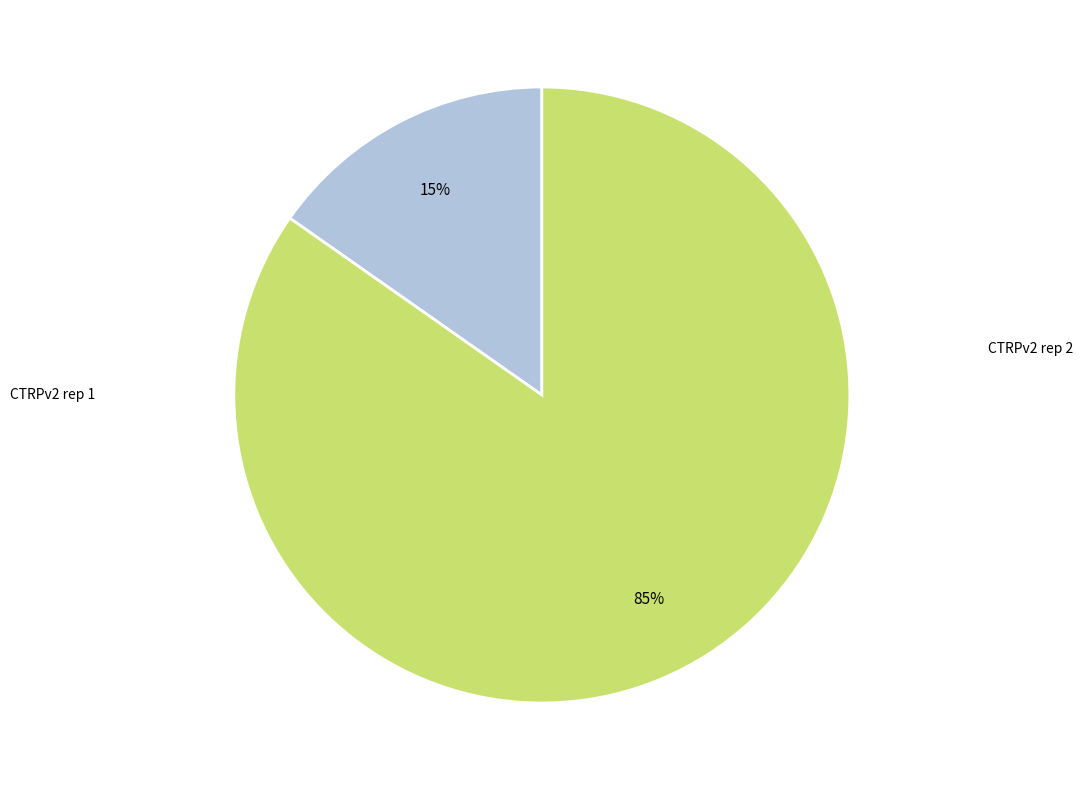

Does any single category account for the majority?

Yes